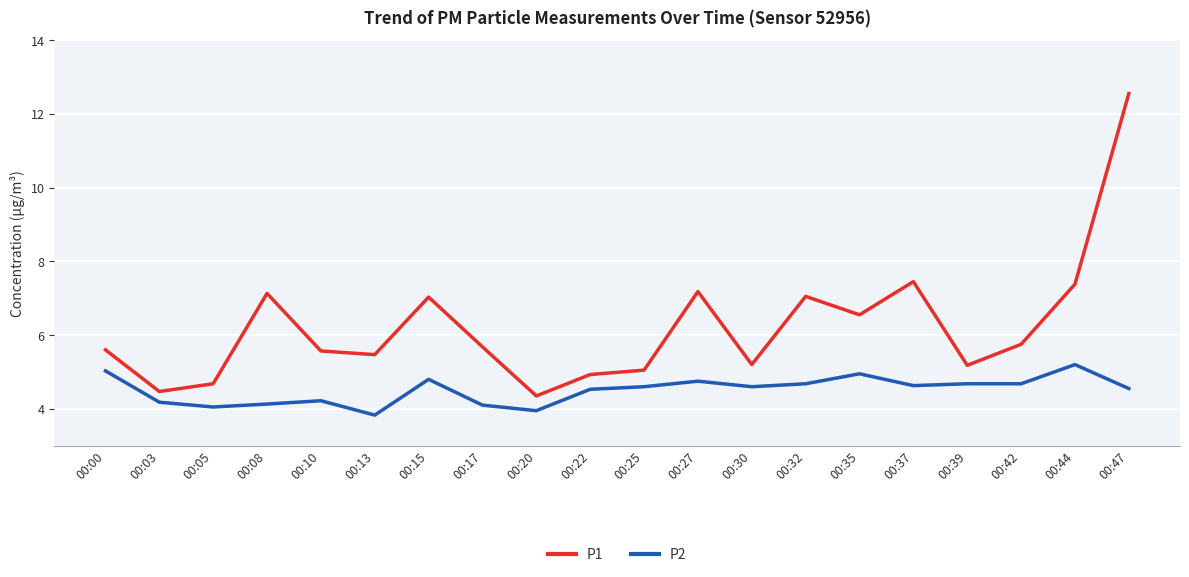

The value of P1 at 00:32 is 2.4. True or false?

False